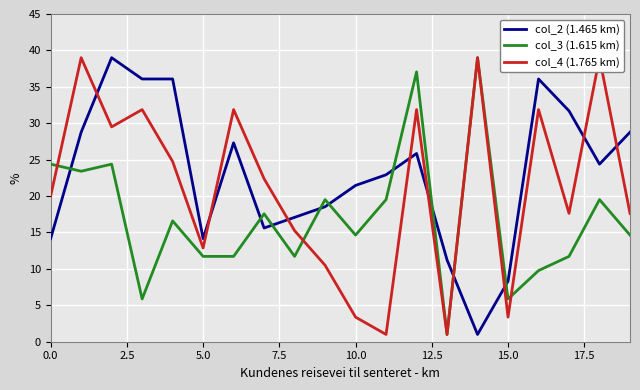

What is the lowest value of the col_2 (1.465 km) series?

1.0